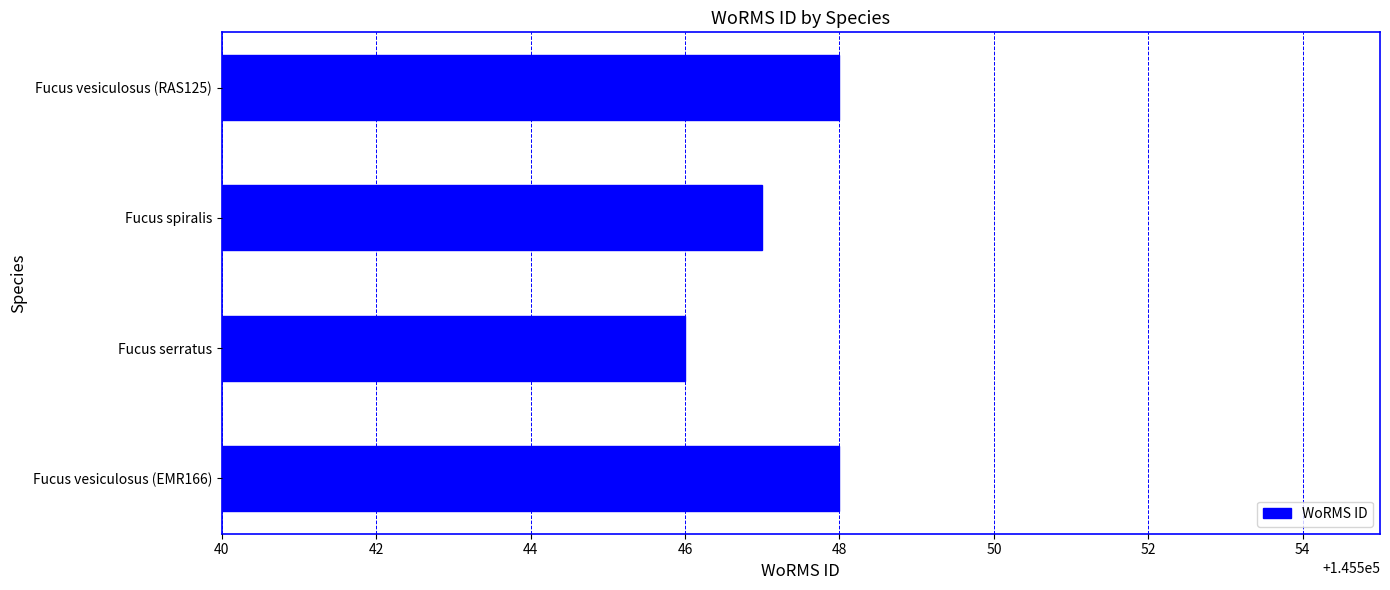

What is the change in value from Fucus serratus to Fucus spiralis?

+1